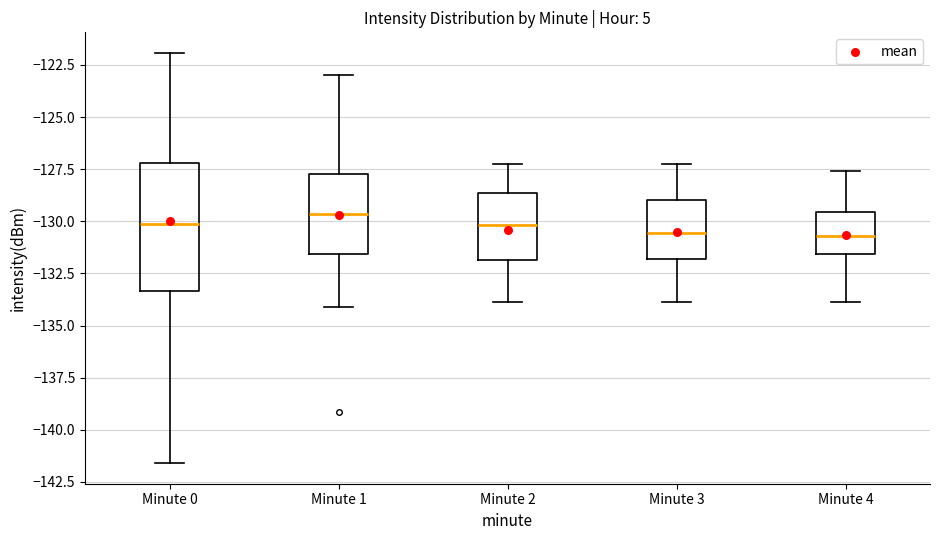

Where is the upper edge of the box for Minute 0 on the y-axis? The values are not printed on the chart, so give them approximately, as read against the axis.

-127.0